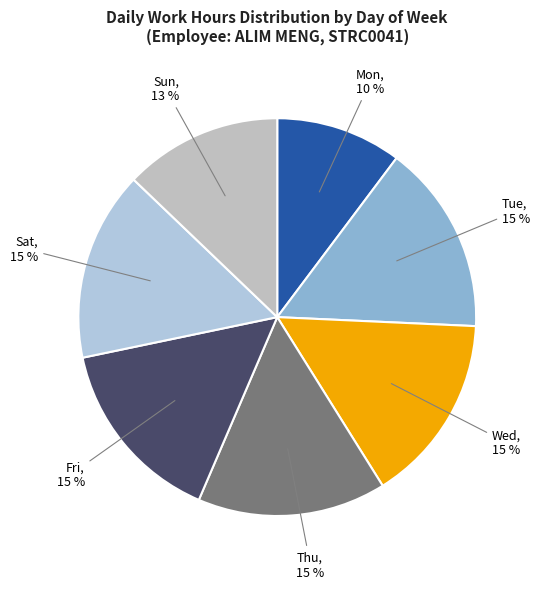

How many segments does this pie chart have?

7